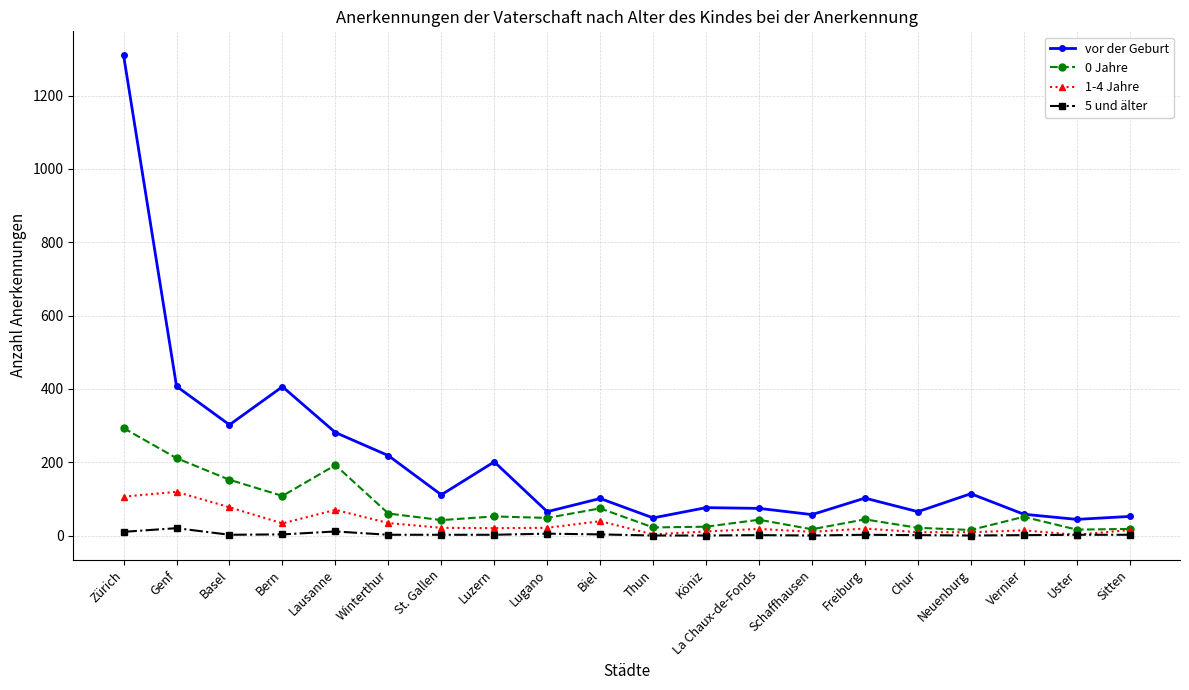

At which category is the sum across all series the highest?

Zürich